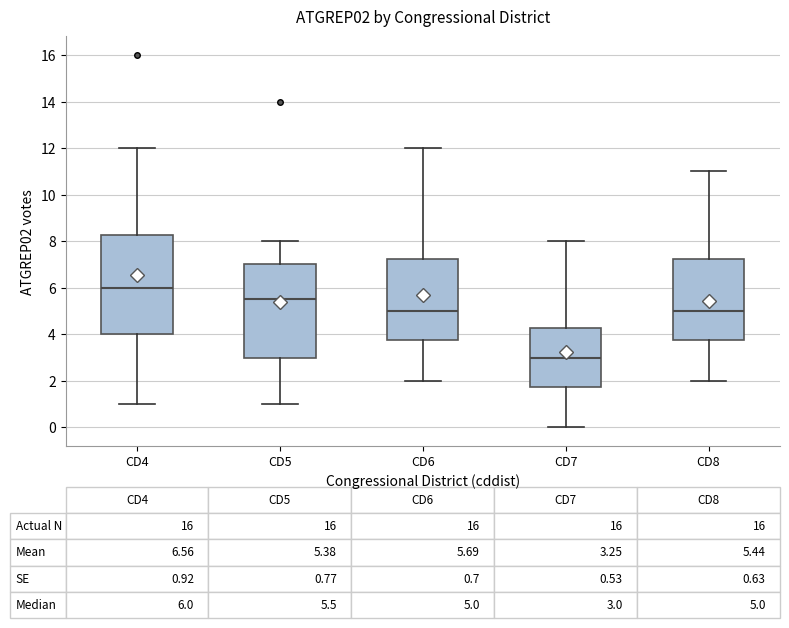

Which box has the highest median line?

CD4